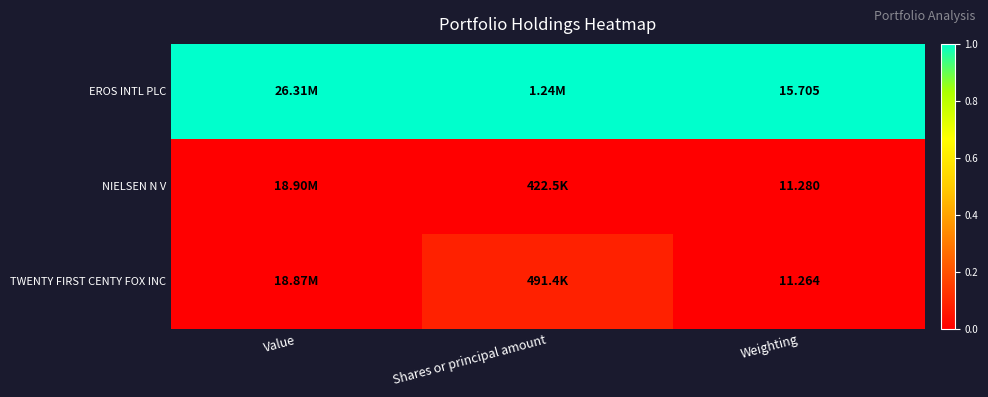

Is the value of EROS INTL PLC at Shares or principal amount greater than the value of NIELSEN N V at Weighting?

Yes